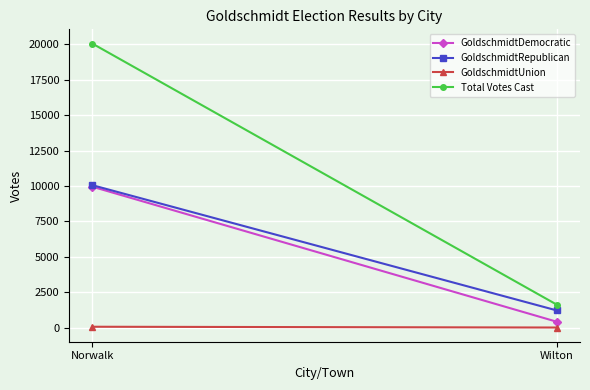

At which category is the sum across all series the highest?

Norwalk